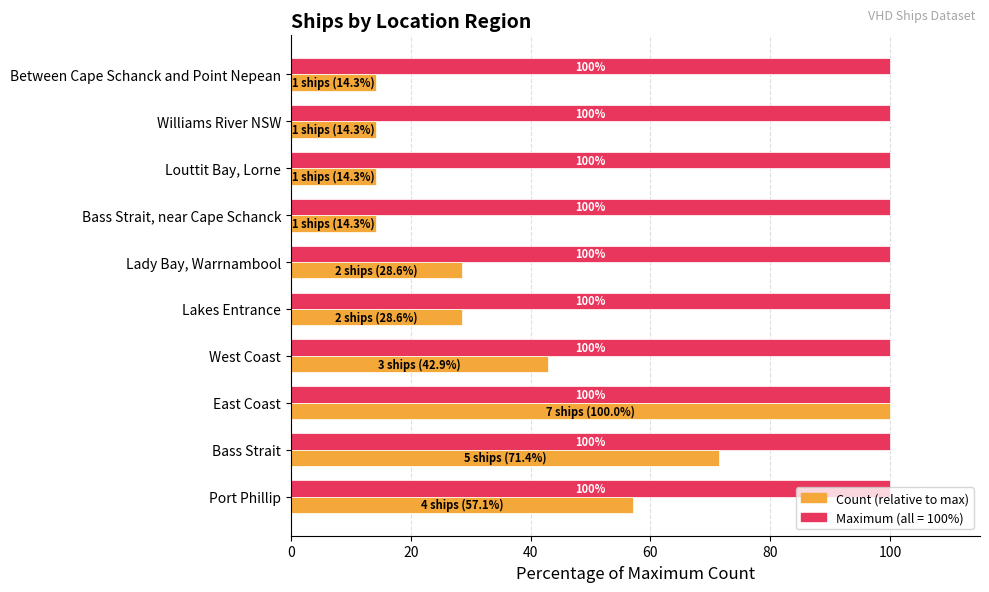

At which category is the sum across all series the highest?

East Coast